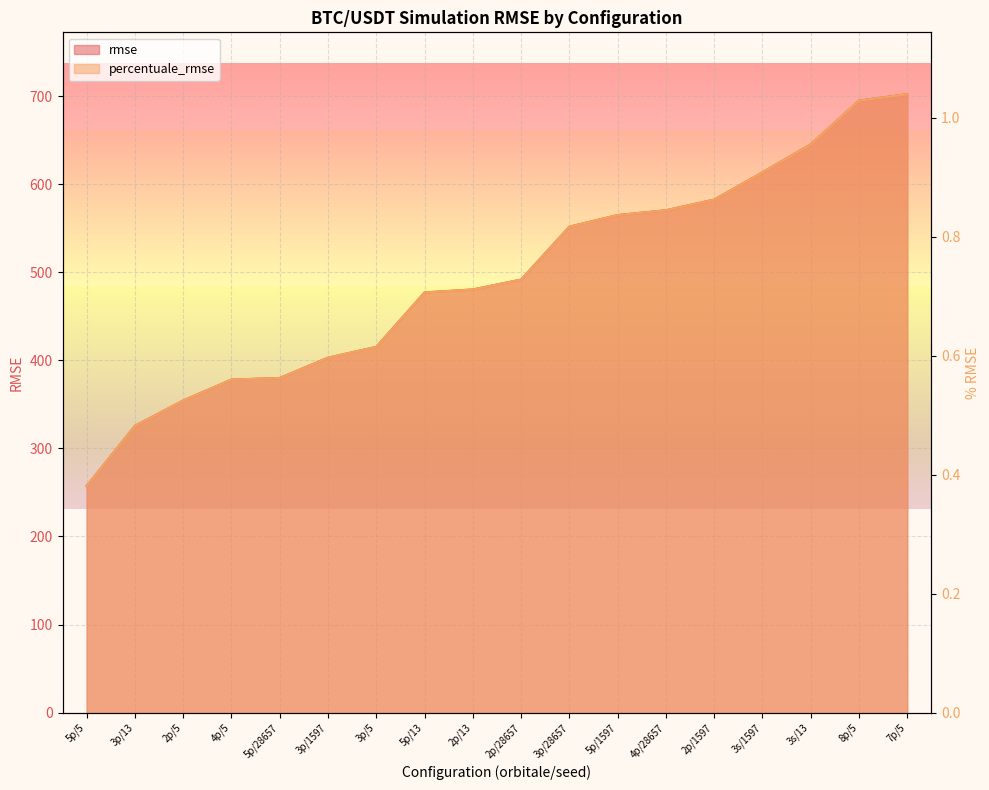

True or false: percentuale_rmse and rmse intersect in this chart.

False